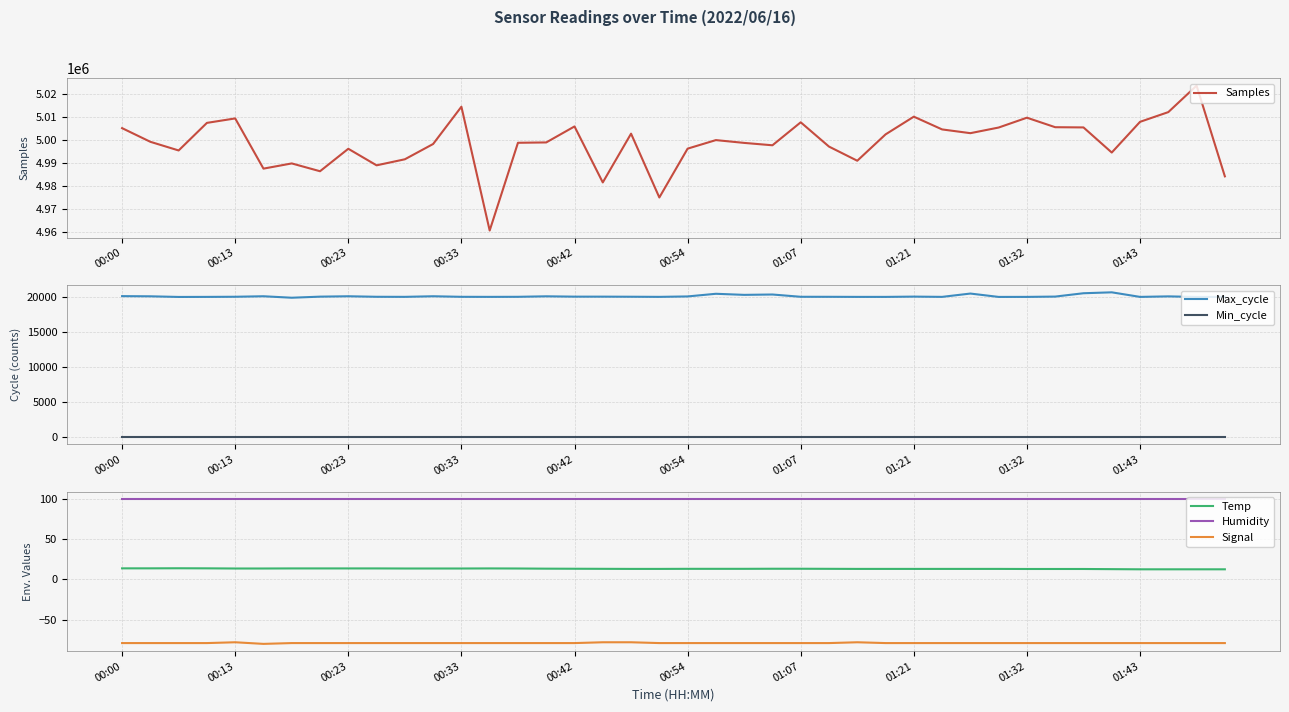

Is it true that Temp equals 13.6 at 00:33?

True